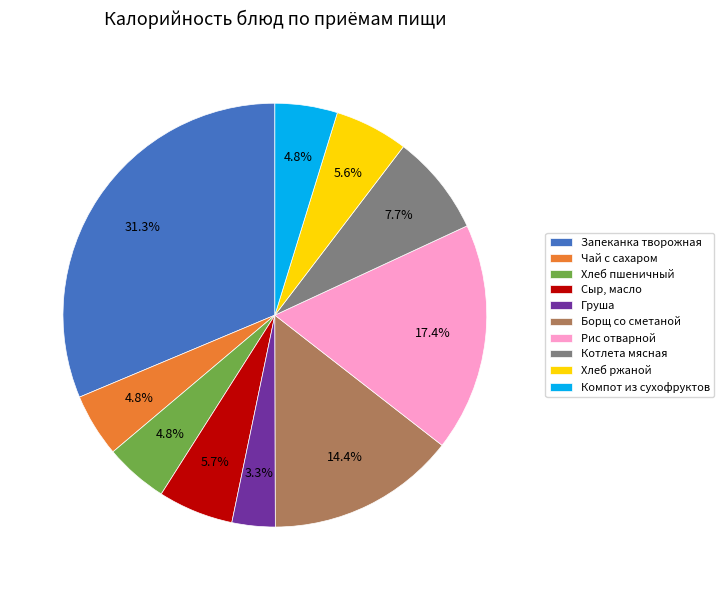

Which has a higher value, Груша or Хлеб ржаной?

Хлеб ржаной